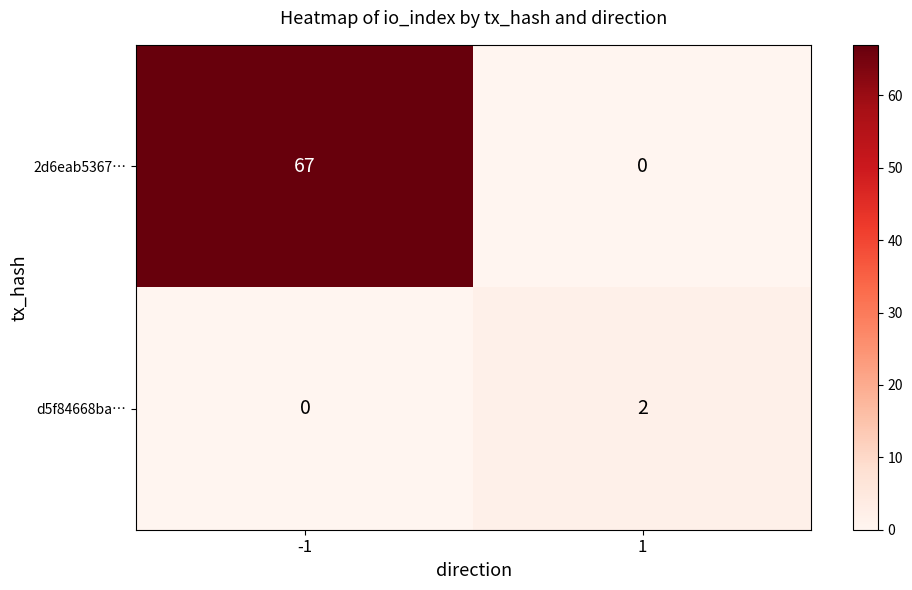

What is the difference between the maximum and minimum values in the 2d6eab5367… series?

67